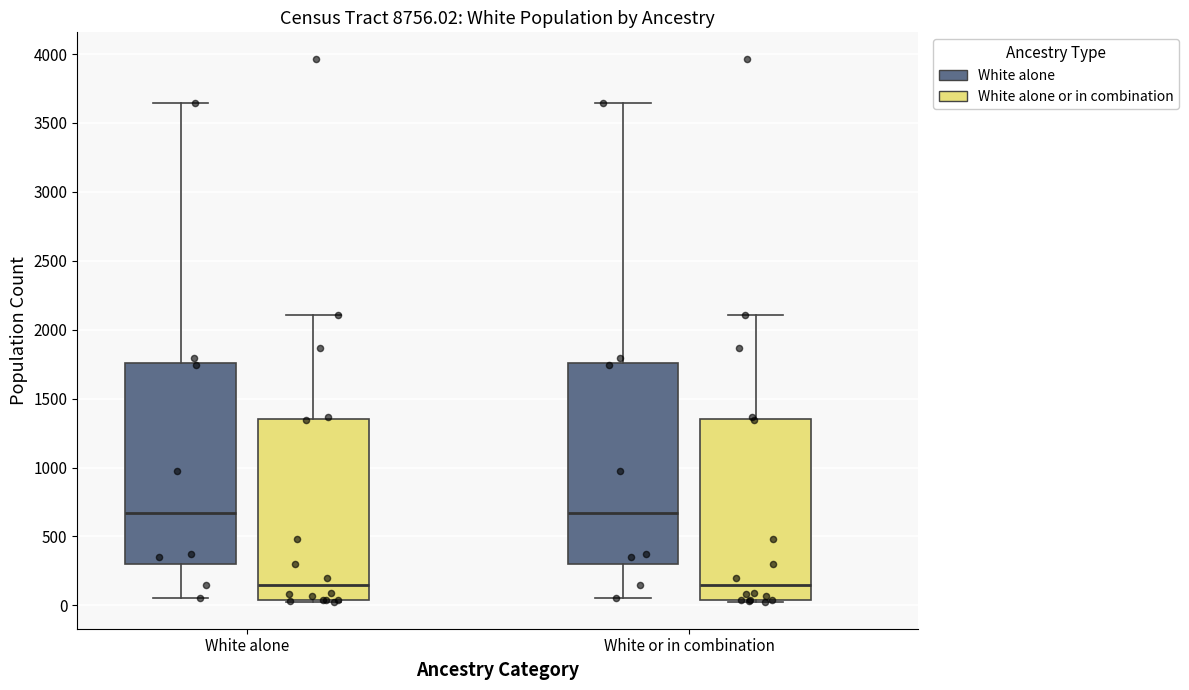

Reading left to right, transcribe this box plot: for each box, give where its median line is, the range the box spans, and where its two whiskers end, as read against the y-axis. The values are not printed on the chart, so give them approximately, as read against the axis.

White alone (White alone): median 650, box 300 to 1750, whiskers 50 to 3650
White alone (White alone or in combination): median 150, box 50 to 1350, whiskers 50 to 2100
White or in combination (White alone): median 650, box 300 to 1750, whiskers 50 to 3650
White or in combination (White alone or in combination): median 150, box 50 to 1350, whiskers 50 to 2100